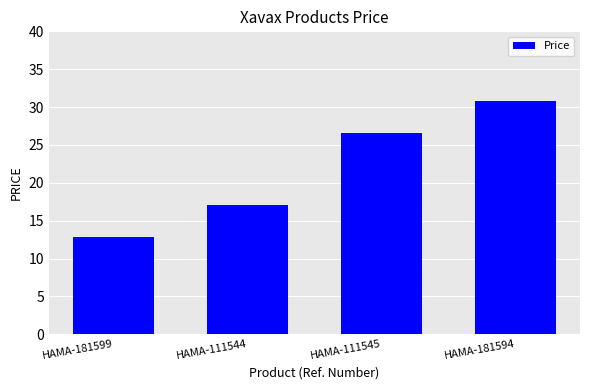

The chart shows a value of 17.1 at HAMA-111544. True or false?

True